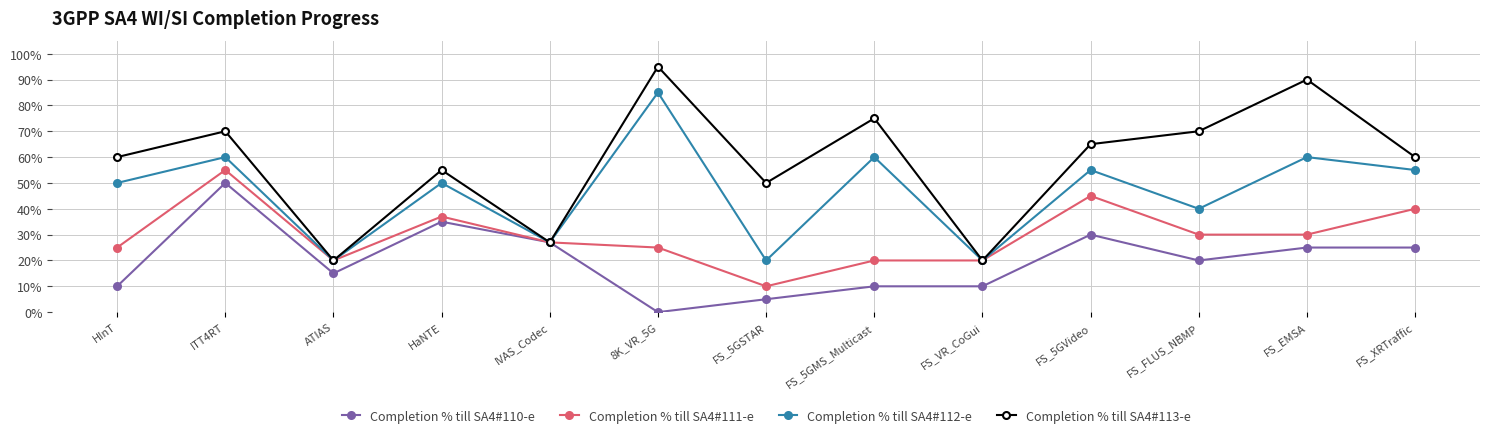

Is the value of Completion % till SA4#111-e at FS_5GVideo greater than the value of Completion % till SA4#110-e at ITT4RT?

No